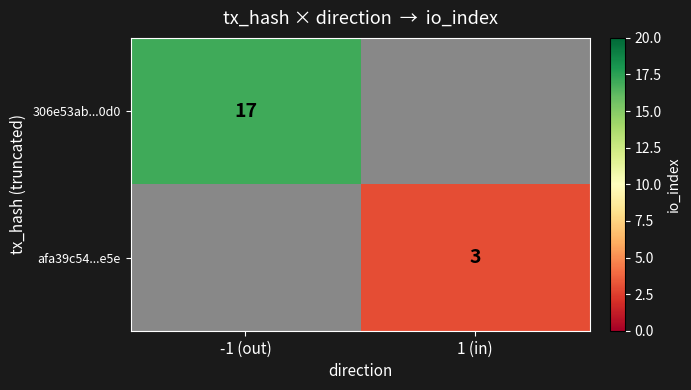

Is the value of 306e53ab...0d0 at -1 (out) greater than the value of afa39c54...e5e at 1 (in)?

Yes